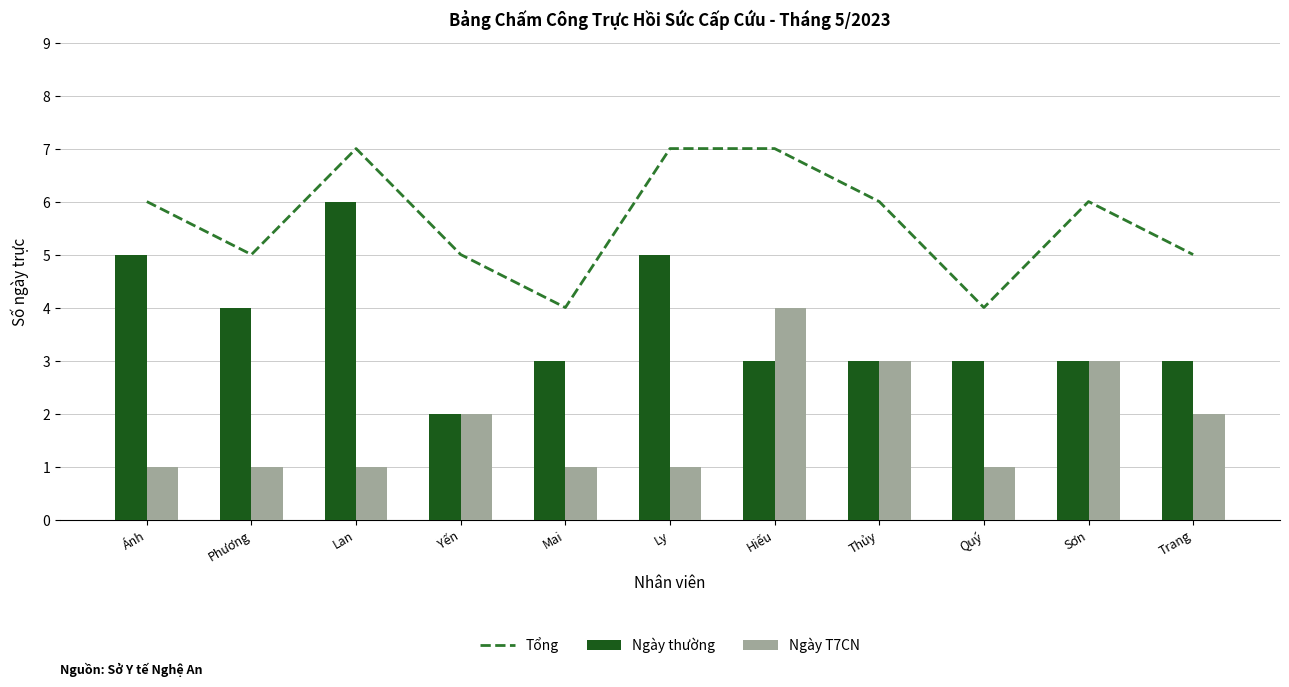

Reading left to right, list all the values displayed in this chart.

Tổng: Ánh=6	Phương=5	Lan=7	Yến=5	Mai=4	Ly=7	Hiếu=7	Thủy=6	Quý=4	Sơn=6	Trang=5
Ngày thường: Ánh=5	Phương=4	Lan=6	Yến=2	Mai=3	Ly=5	Hiếu=3	Thủy=3	Quý=3	Sơn=3	Trang=3
Ngày T7CN: Ánh=1	Phương=1	Lan=1	Yến=2	Mai=1	Ly=1	Hiếu=4	Thủy=3	Quý=1	Sơn=3	Trang=2